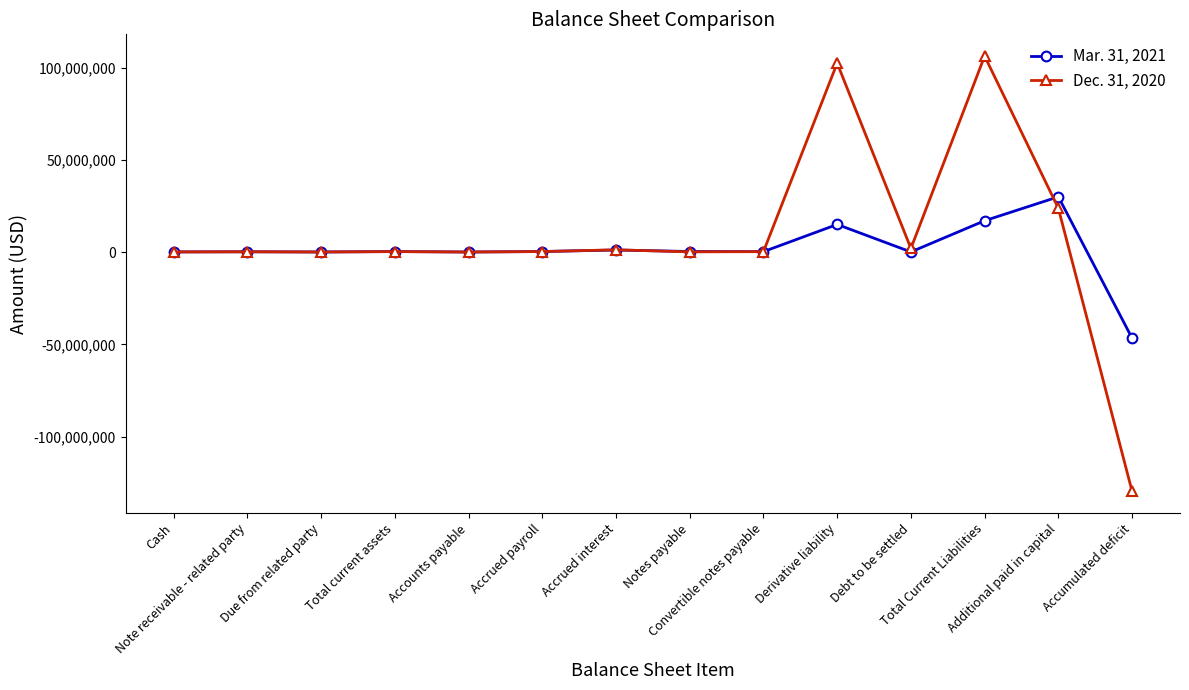

True or false: Mar. 31, 2021 has more than 0 interior local peaks.

True